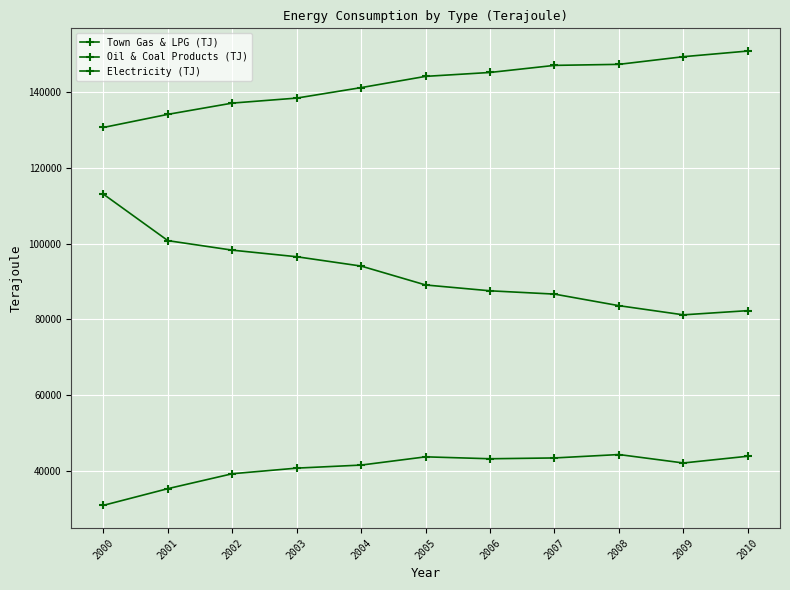

Is this an area chart (filled region under the line)?

No